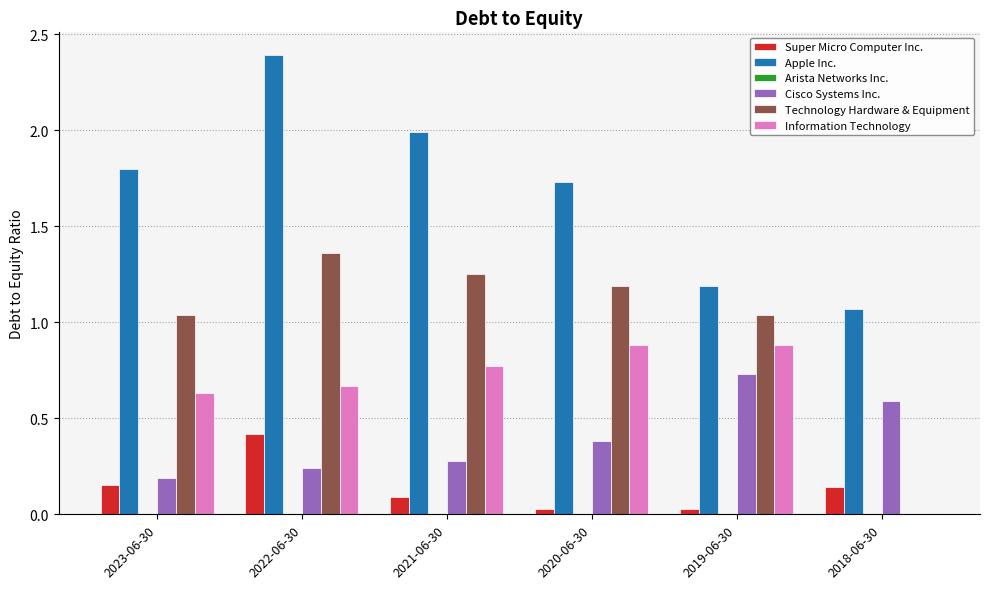

What is the maximum value shown in the chart?

2.4